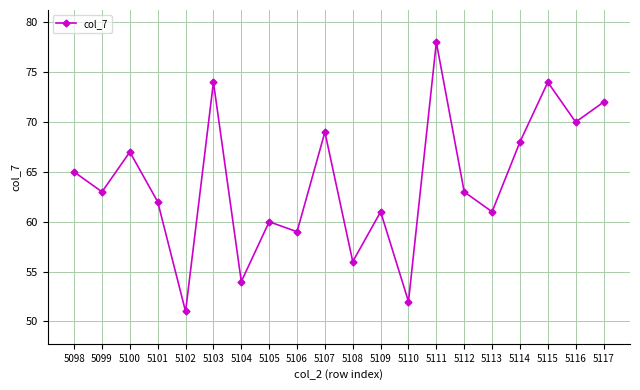

Is it true that the value at 5100 is 44?

False